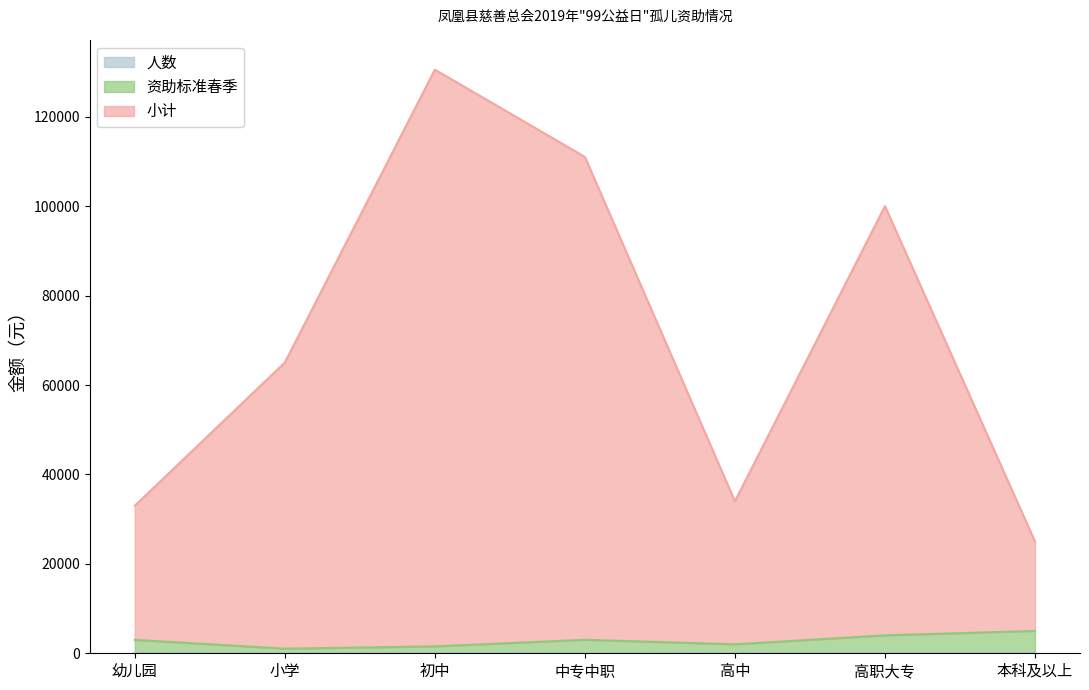

List the labels in order of 人数 value, smallest first.

本科及以上, 幼儿园, 高中, 高职大专, 中专中职, 小学, 初中